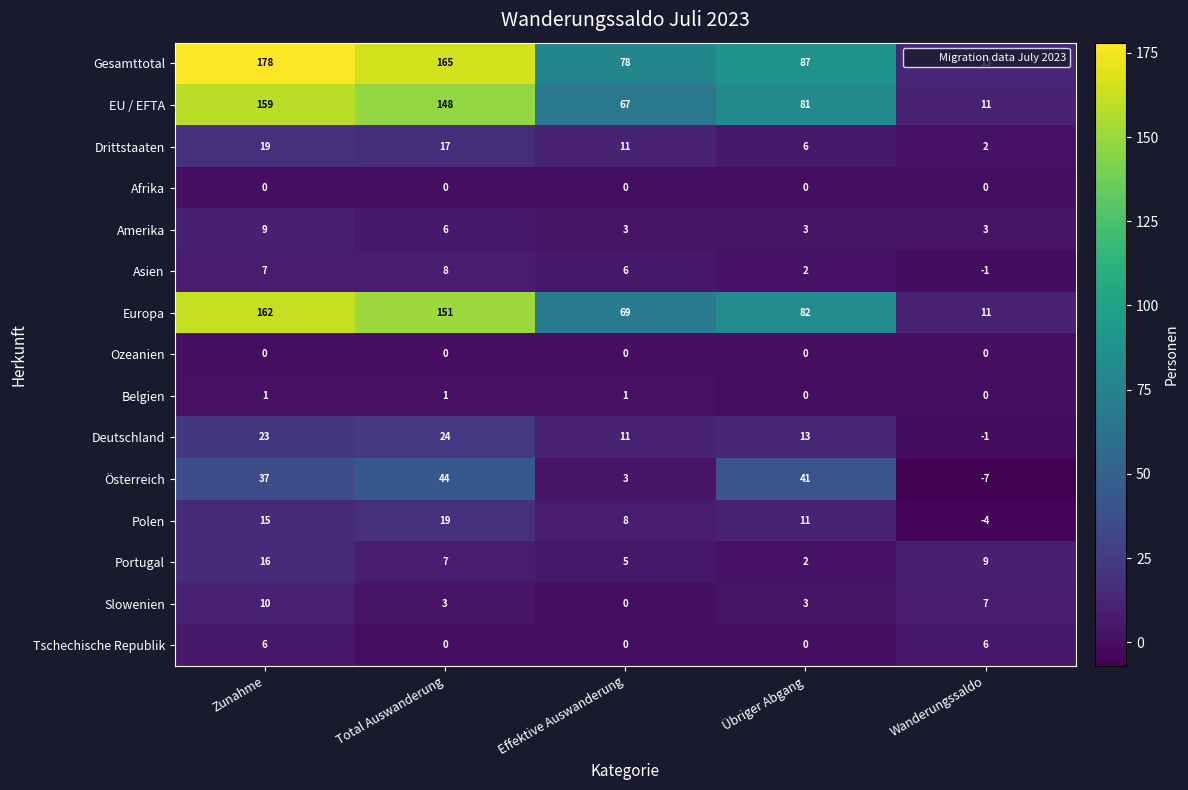

Which label corresponds to the largest value in the chart?

Zunahme